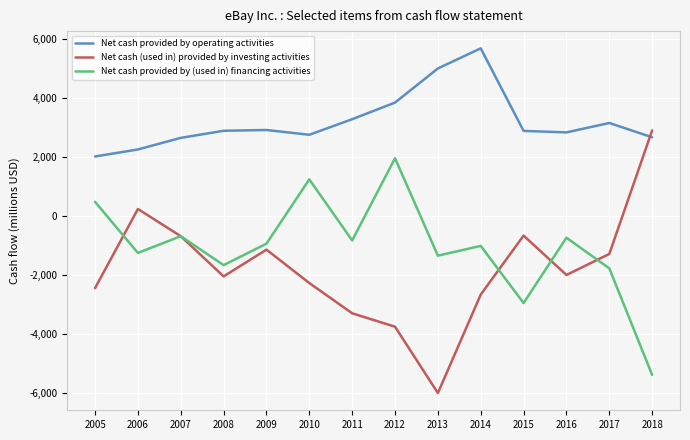

What is the sum of all Net cash (used in) provided by investing activities values?

-25243